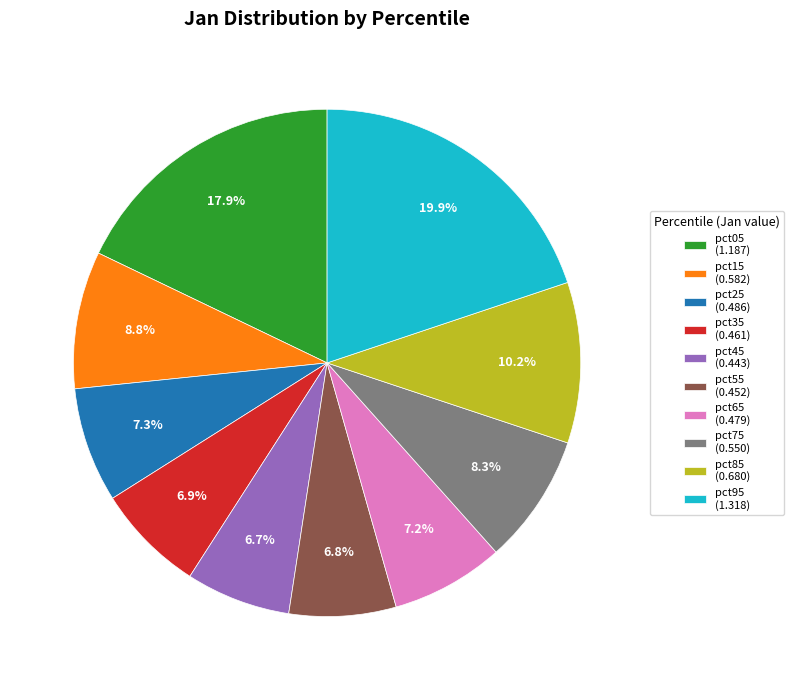

Is pct05 the majority of the pie?

No